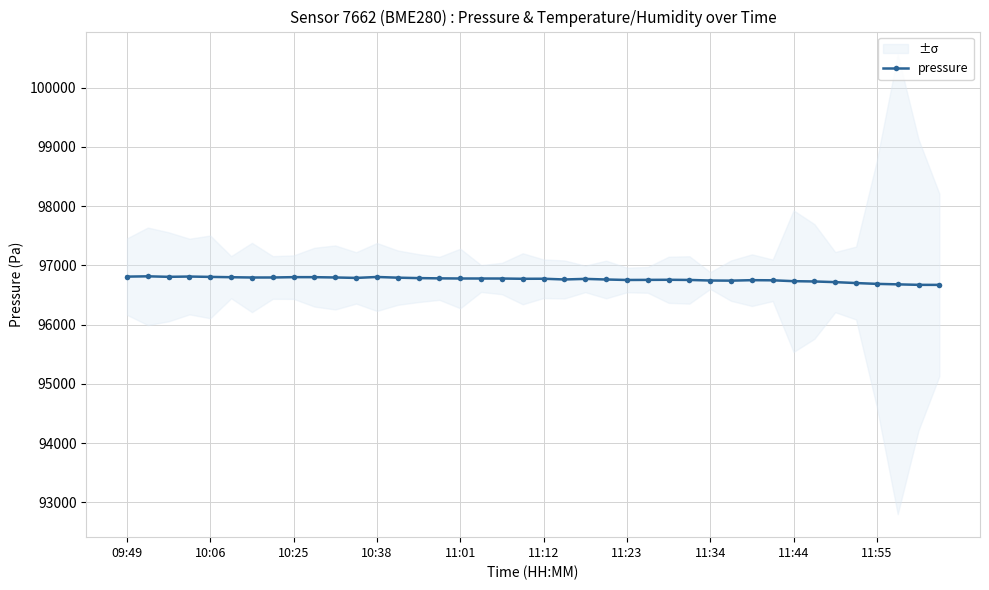

What is the average value?

96764.2